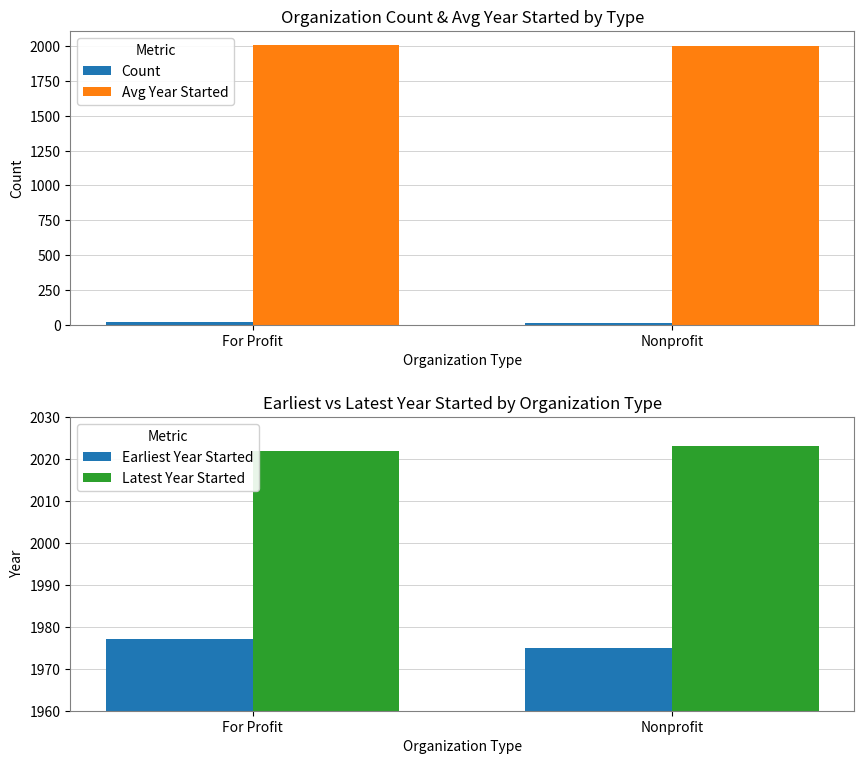

Reading right to left, transcribe all the data shown in this chart.

Count: 11	18
Avg Year Started: 2003	2010
Earliest Year Started: 1975	1977
Latest Year Started: 2023	2022